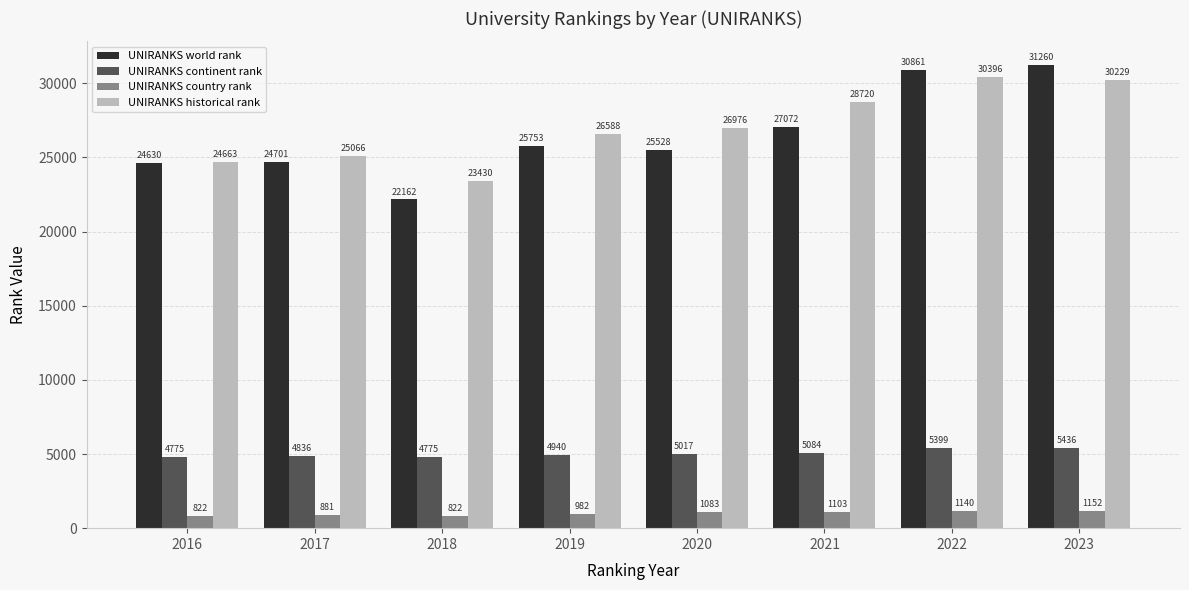

What value does the UNIRANKS historical rank series have at 2018?

23430.0